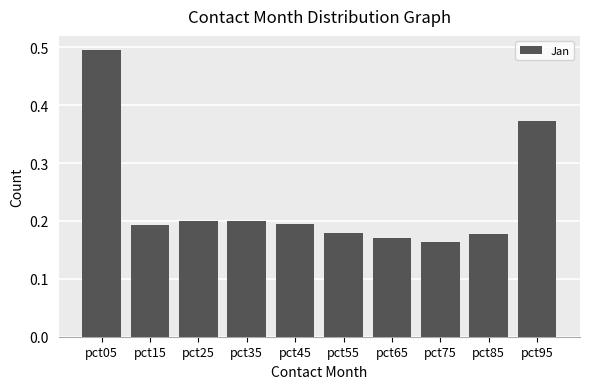

Which label corresponds to the largest value in the chart?

pct05